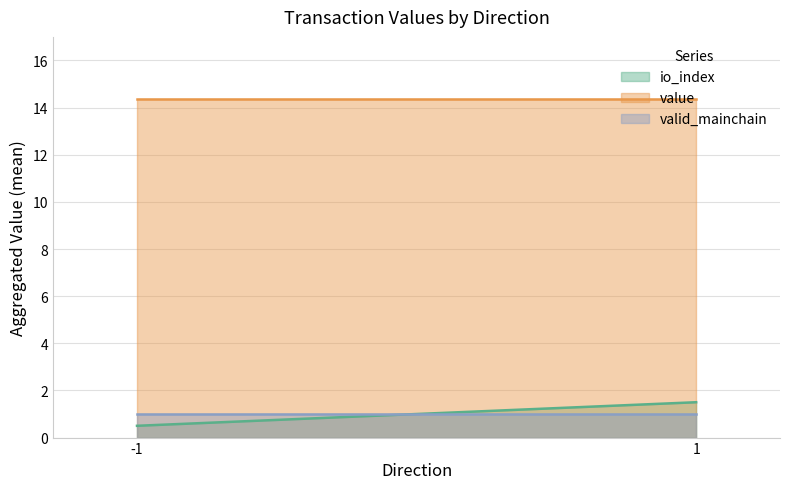

List the labels in order of value value, largest first.

-1, 1